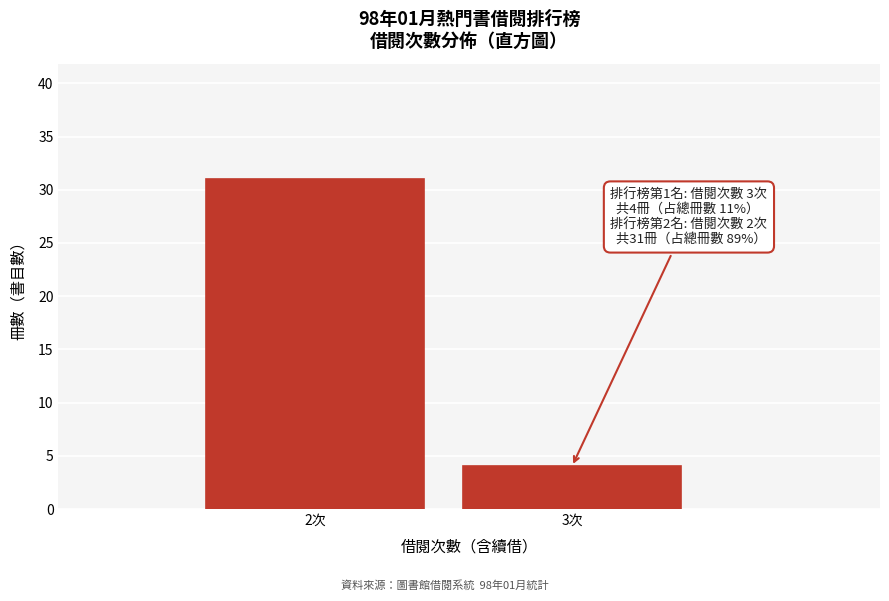

Reading left to right, extract all data points from this chart.

2次=31	3次=4